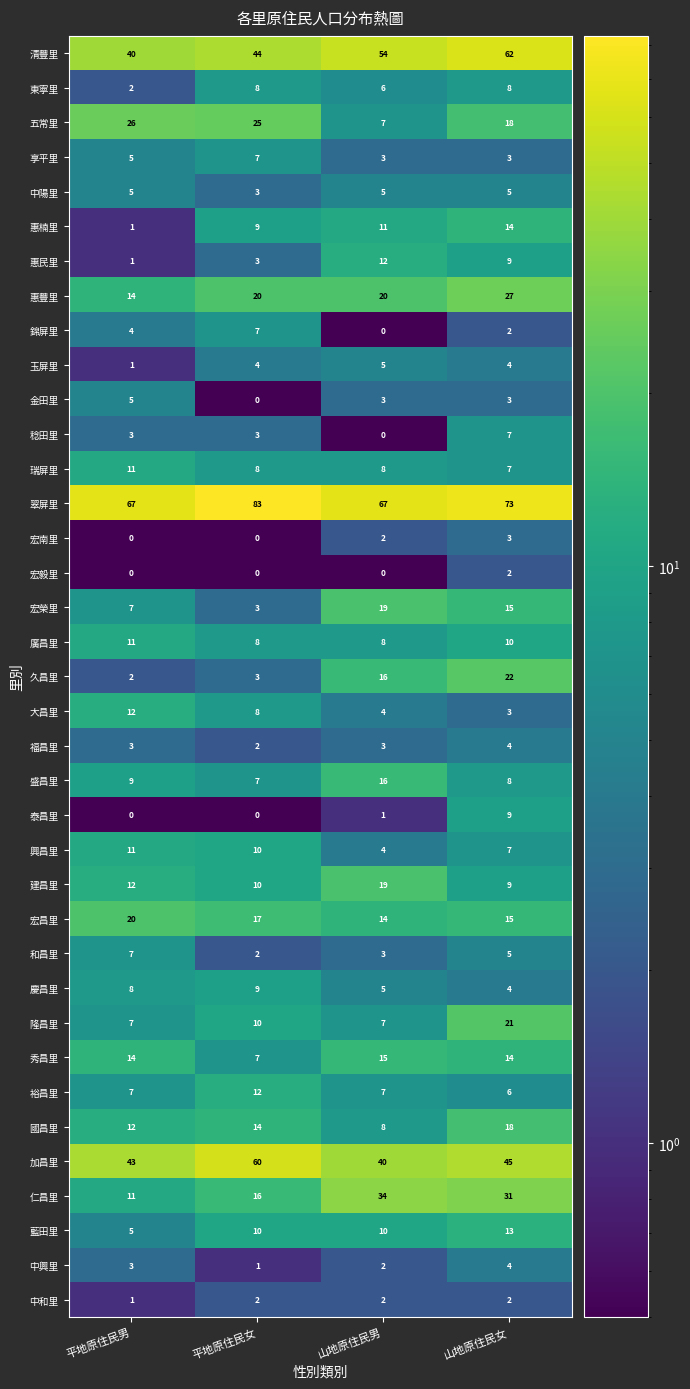

How many series are shown in this chart?

37